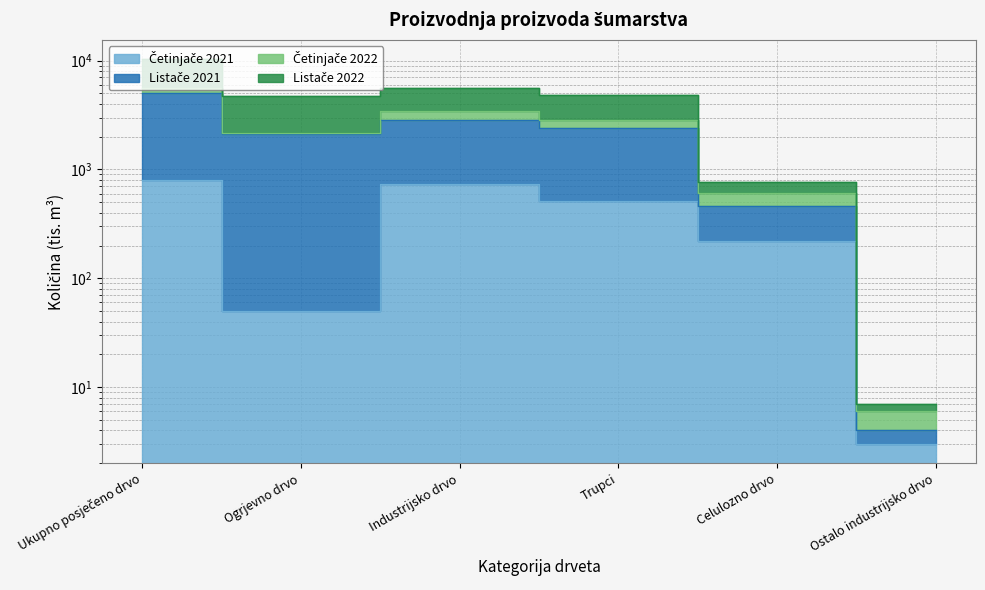

What position from the right is Trupci?

3